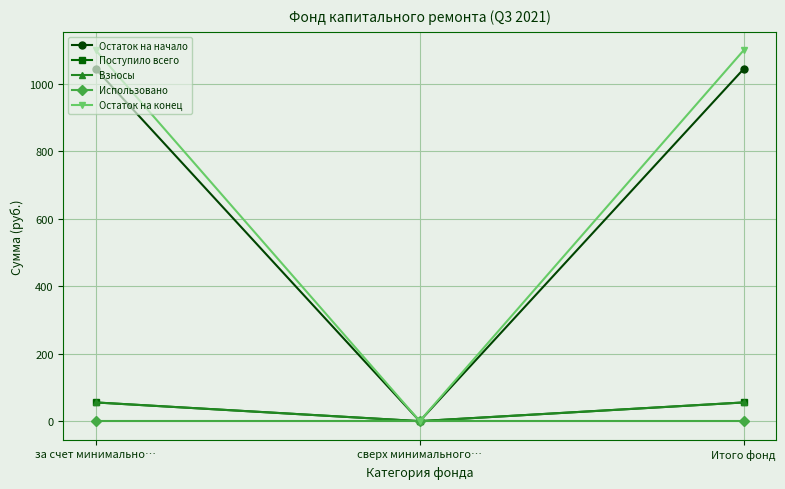

What is the greatest value displayed?

1098.7